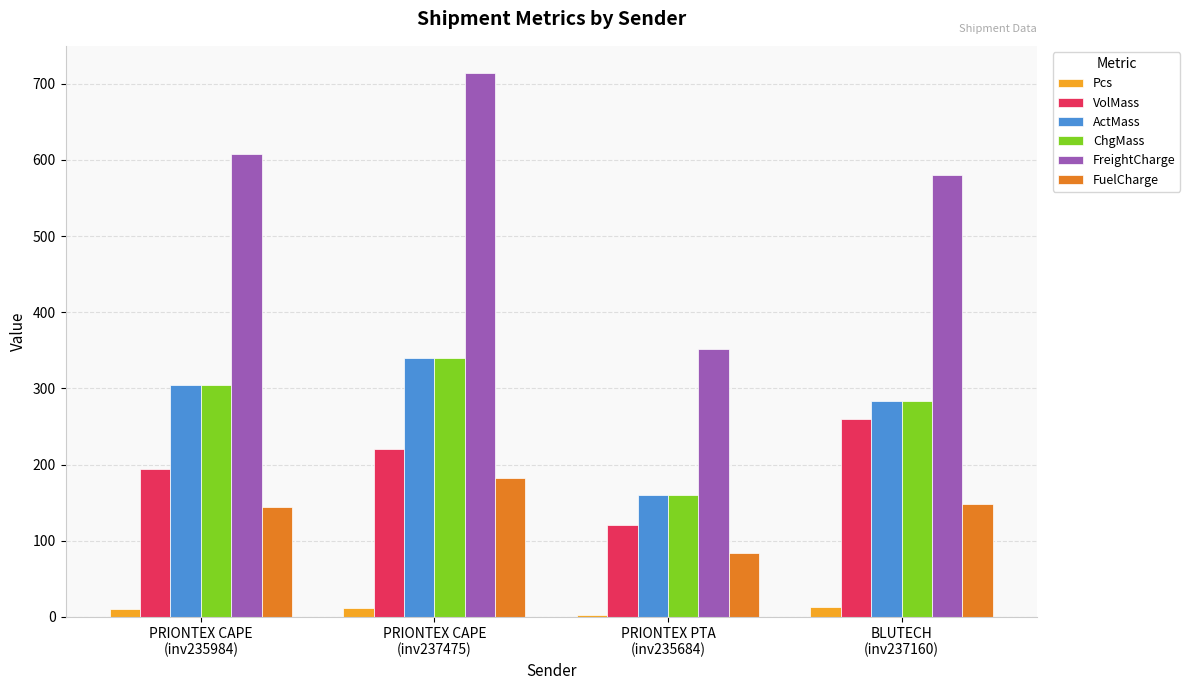

What is the sum of all ActMass values?

1087.0